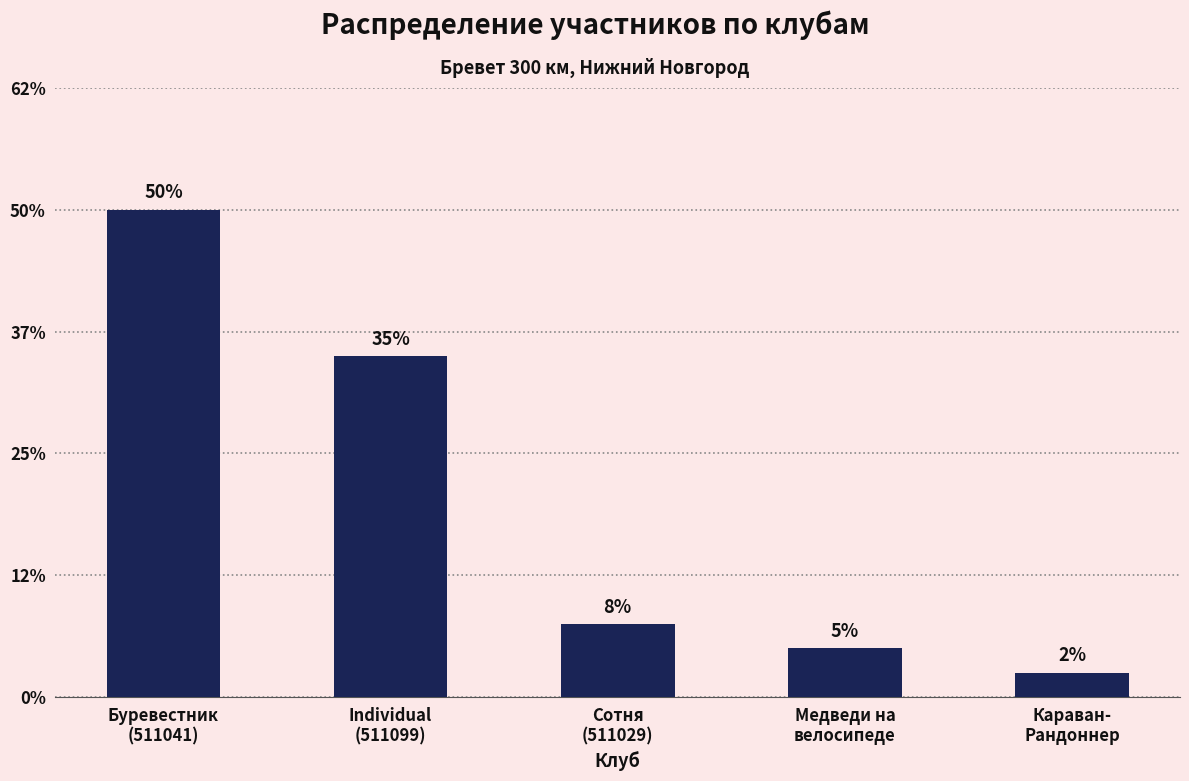

Are the bars horizontal?

No